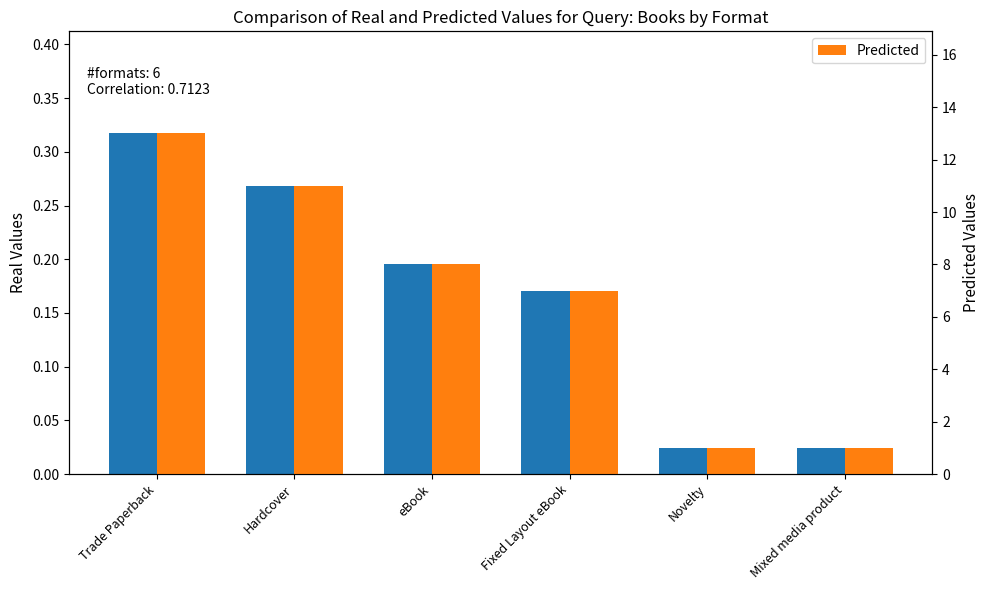

At which label does Predicted reach its minimum?

Novelty